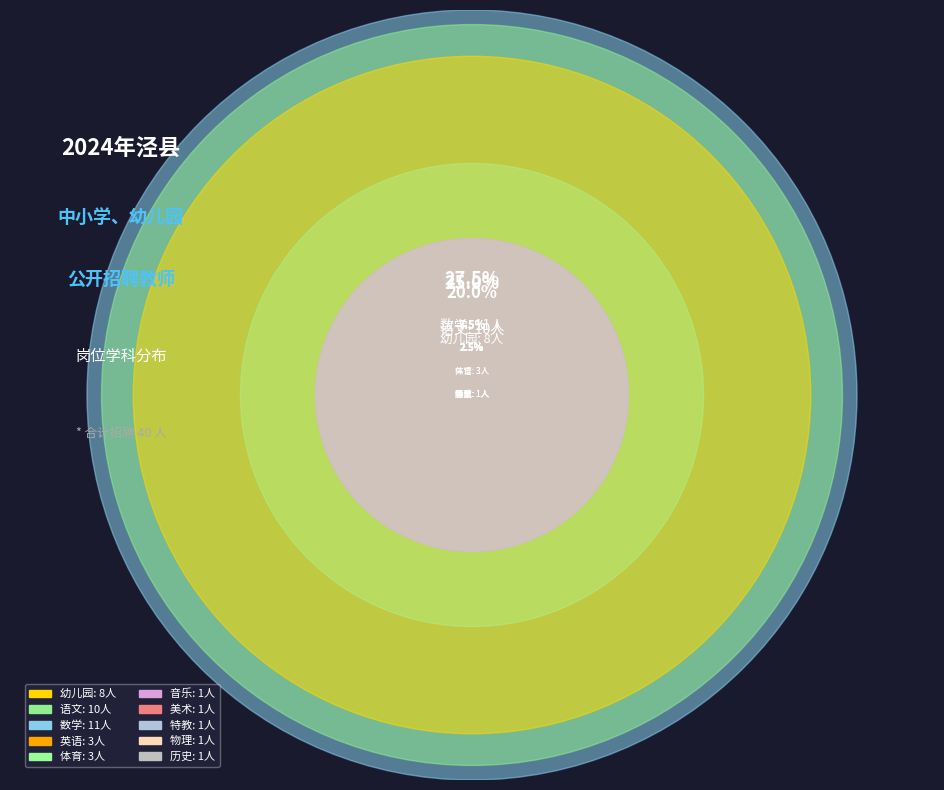

Is there any slice that represents more than half of the pie?

No